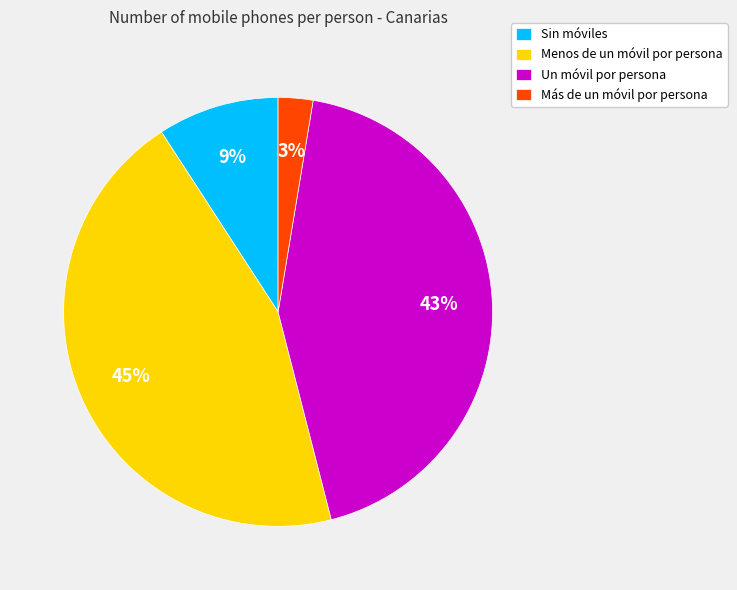

Is there a majority slice in this chart?

No